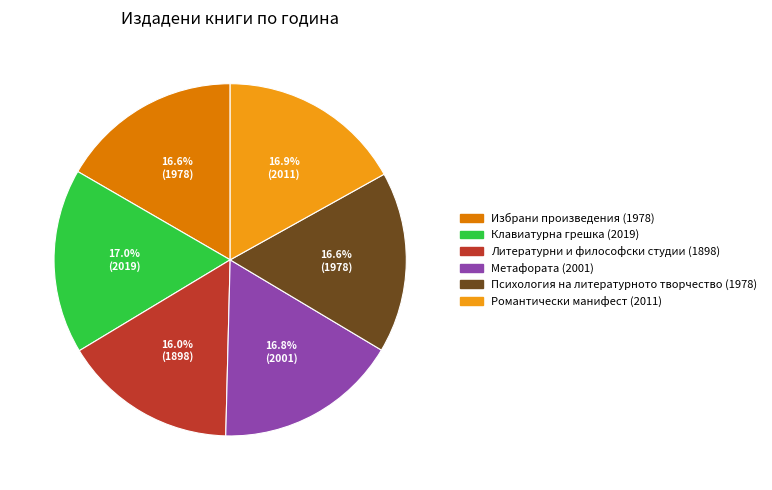

Between Психология на литературното творчество (1978) and Литературни и философски студии (1898), which is larger?

Психология на литературното творчество (1978)